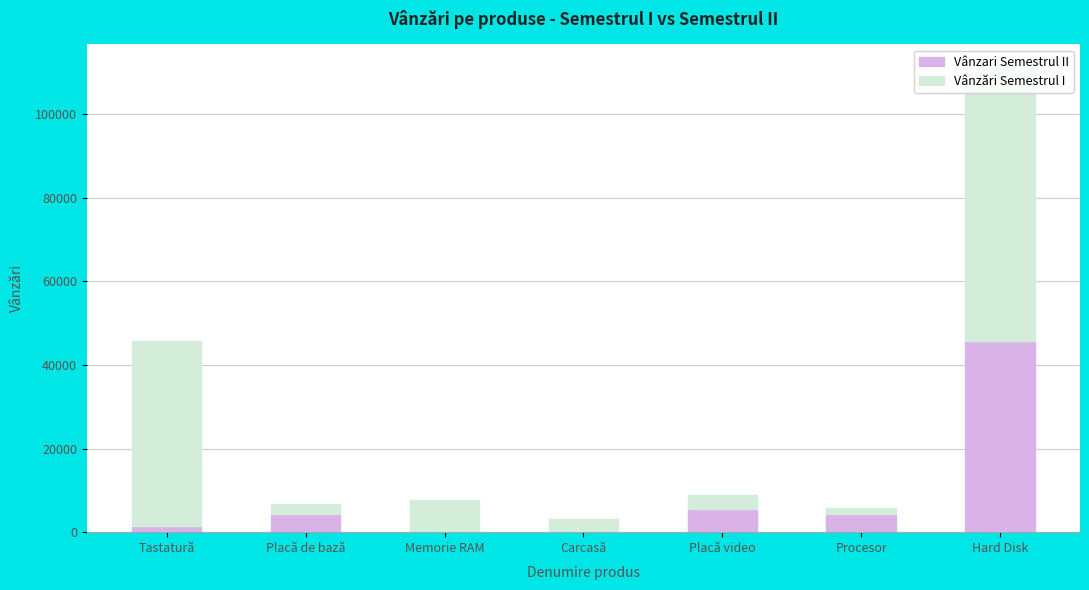

What is the highest value of the Vânzari Semestrul II series?

45641